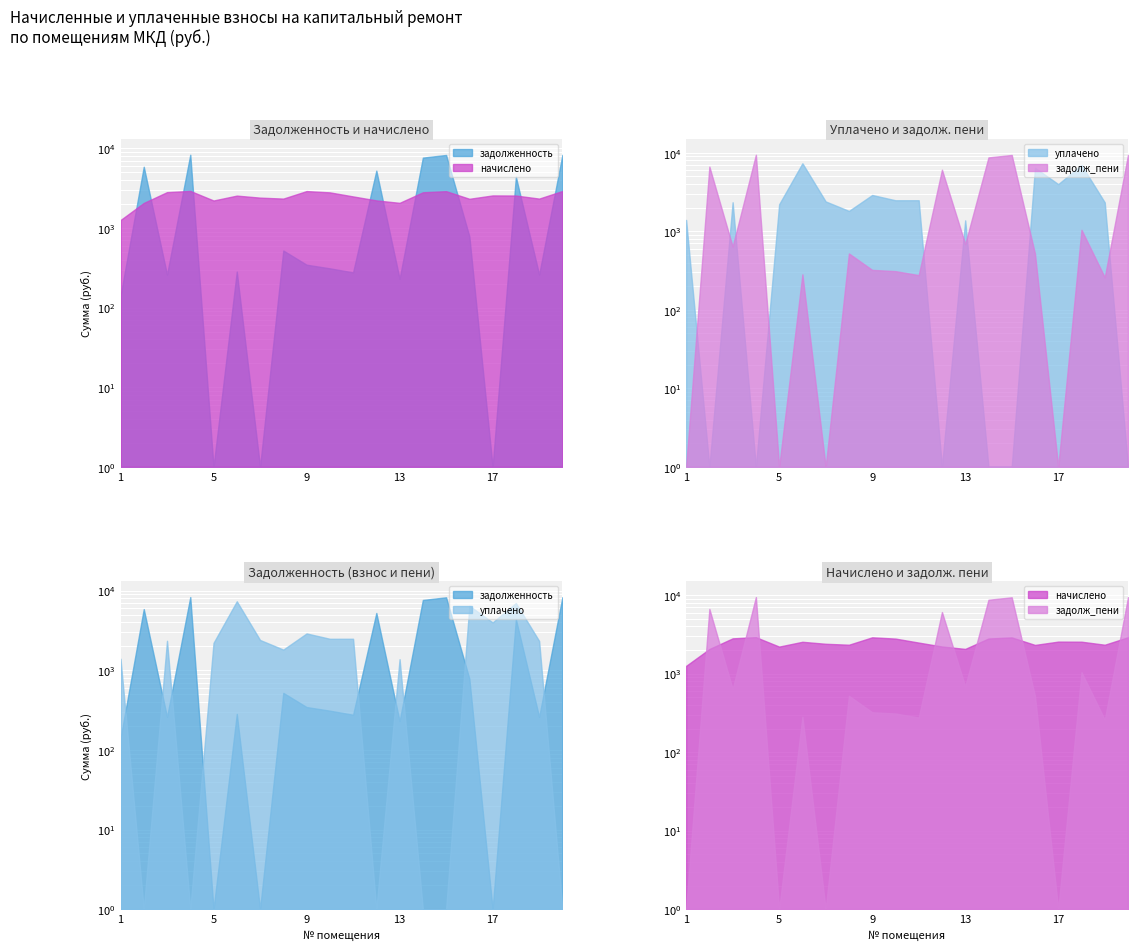

List the labels in order of уплачено value, smallest first.

2, 4, 12, 14, 15, 20, 13, 1, 8, 5, 19, 3, 7, 10, 11, 9, 17, 16, 18, 6